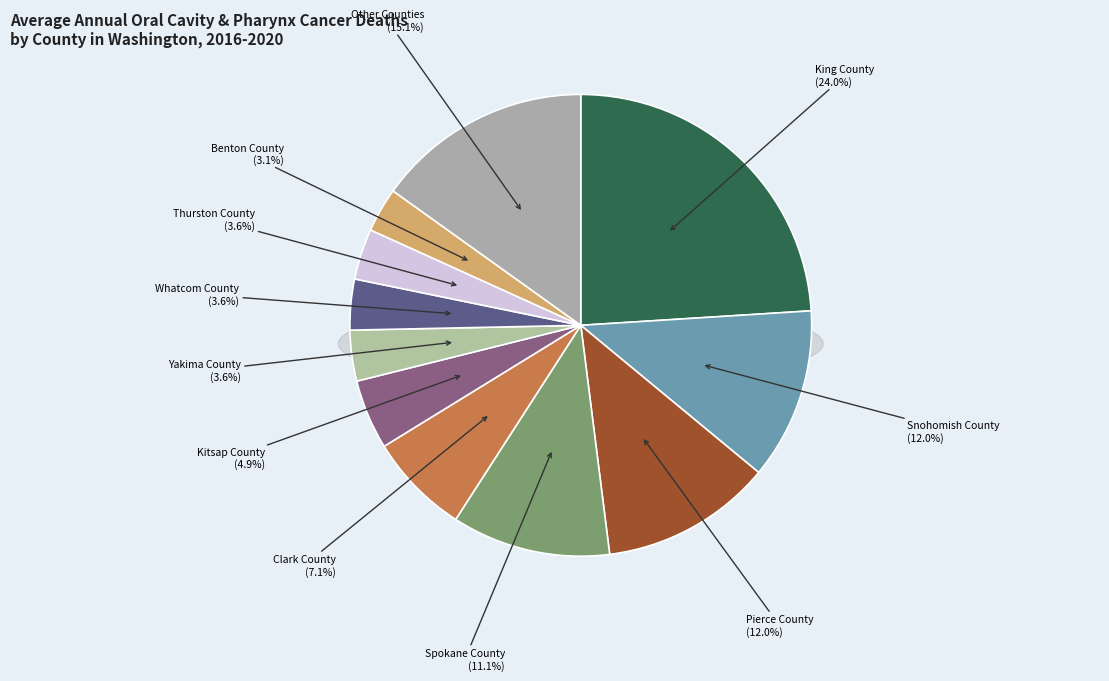

Which category has the biggest portion of the pie?

King County